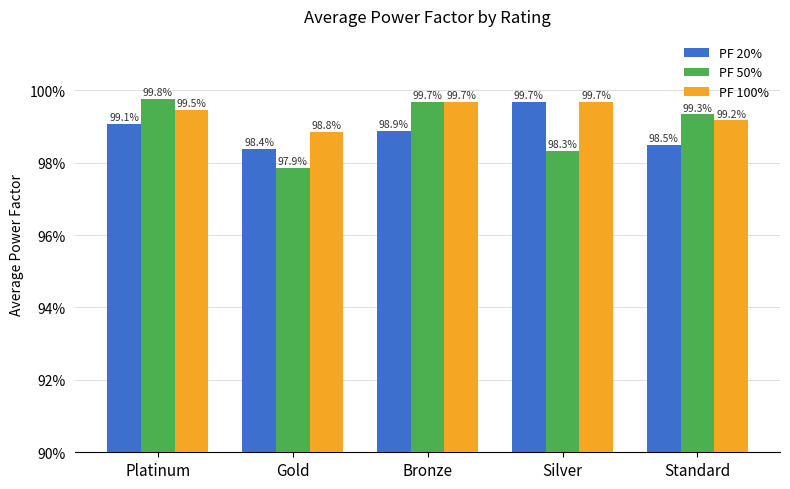

Which category has the highest value across all series?

Platinum